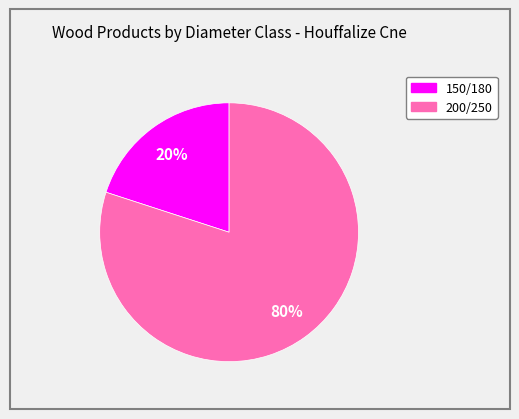

Which category has the smallest portion of the pie?

150/180